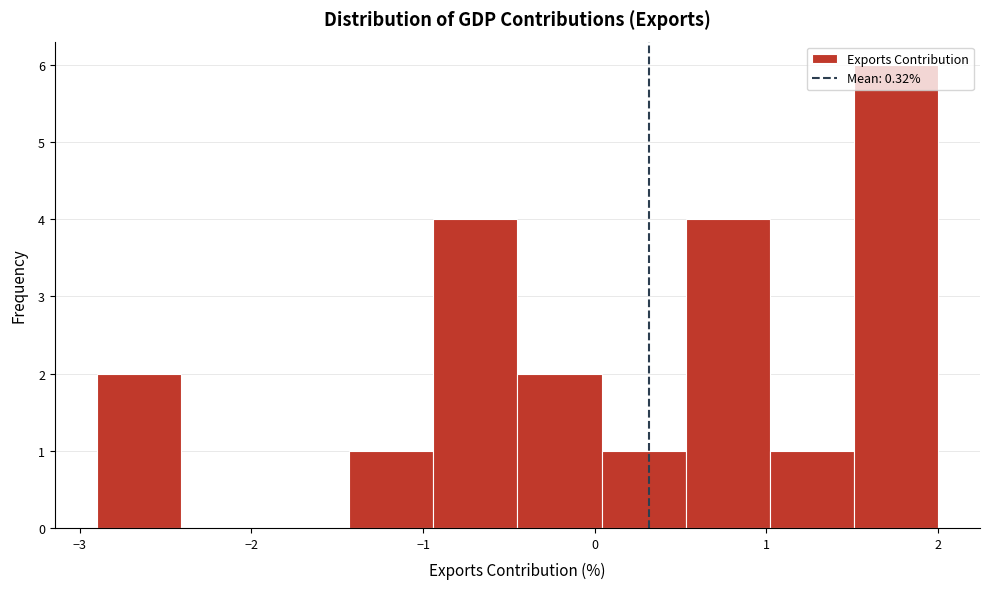

Which range on the x-axis has the tallest bar?

1.51 to 2.00